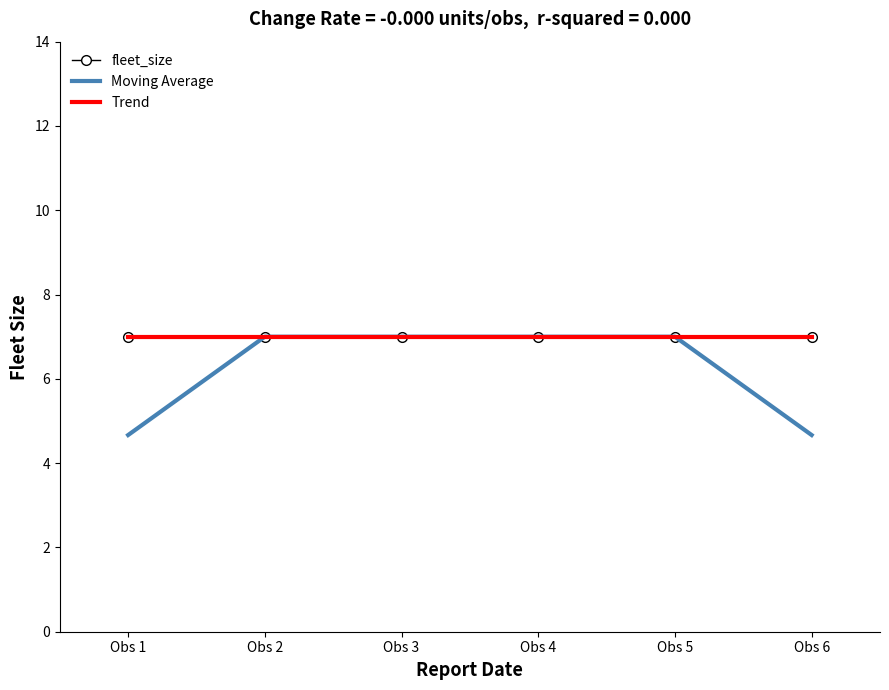

List the series in order of their peak value, highest first.

fleet_size, Trend, Moving Average